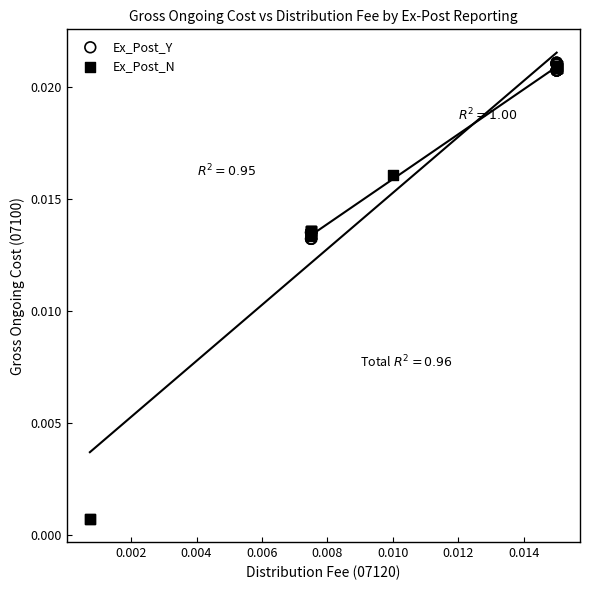

Which series has the widest spread of Y values?

Ex_Post_N